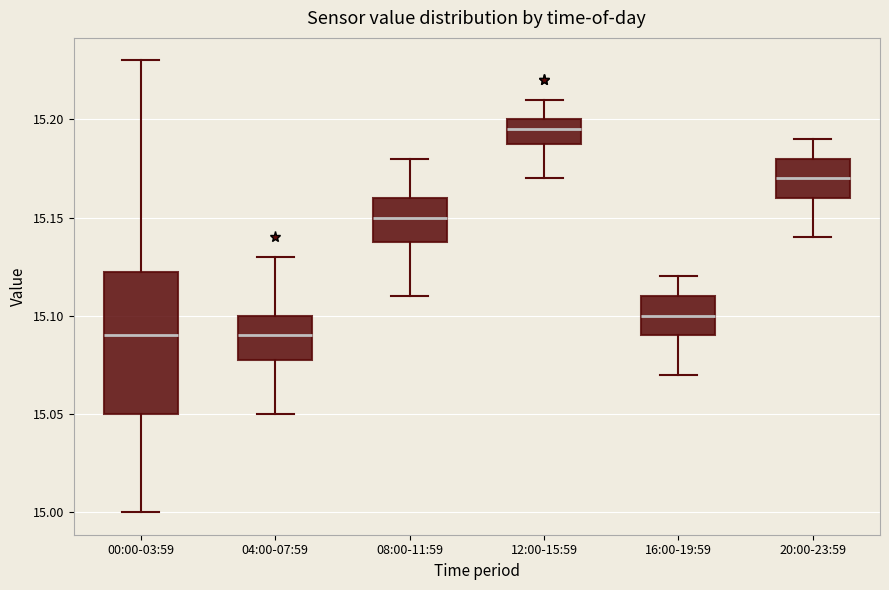

Reading left to right, read every box against the y-axis: the position of its median line, the range the box covers, and the ends of its whiskers. The values are not printed on the chart, so give them approximately, as read against the axis.

00:00-03:59: median 15.090, box 15.050 to 15.125, whiskers 15.000 to 15.230
04:00-07:59: median 15.090, box 15.080 to 15.100, whiskers 15.050 to 15.130
08:00-11:59: median 15.150, box 15.140 to 15.160, whiskers 15.110 to 15.180
12:00-15:59: median 15.195, box 15.190 to 15.200, whiskers 15.170 to 15.210
16:00-19:59: median 15.100, box 15.090 to 15.110, whiskers 15.070 to 15.120
20:00-23:59: median 15.170, box 15.160 to 15.180, whiskers 15.140 to 15.190